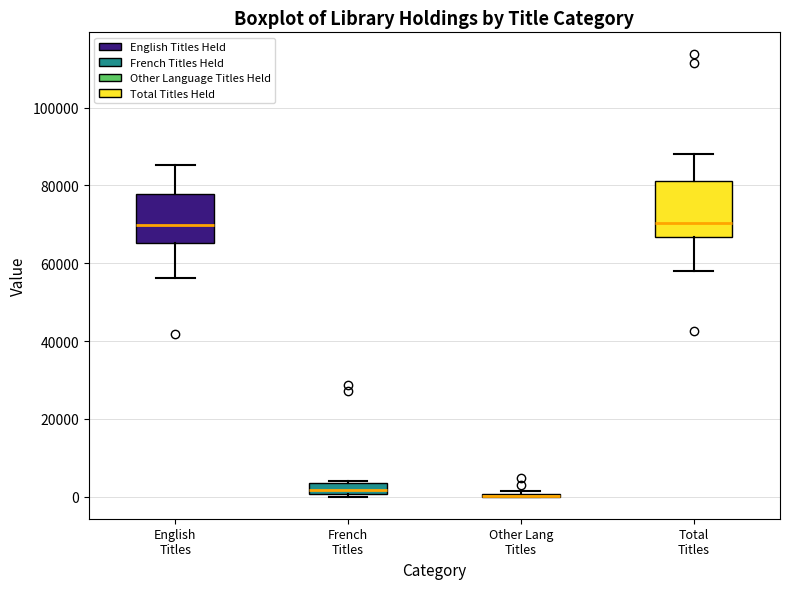

Where does the lower whisker of the box for English Titles end on the y-axis? The values are not printed on the chart, so give them approximately, as read against the axis.

56000